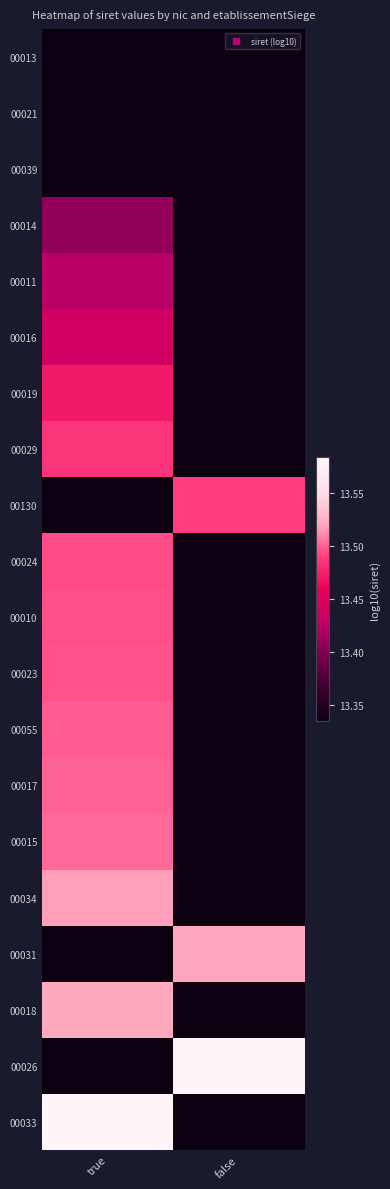

What value does the 00017 series have at true?

13.5